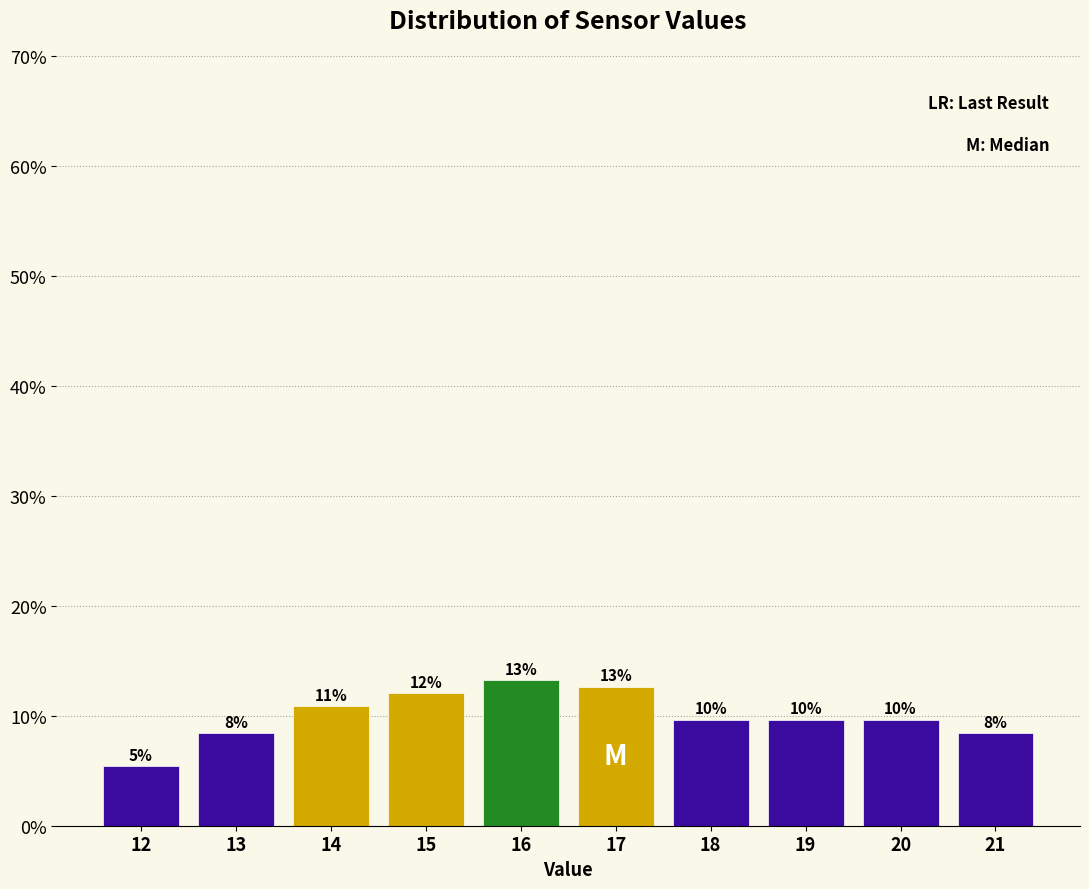

How many bars are there in total?

10